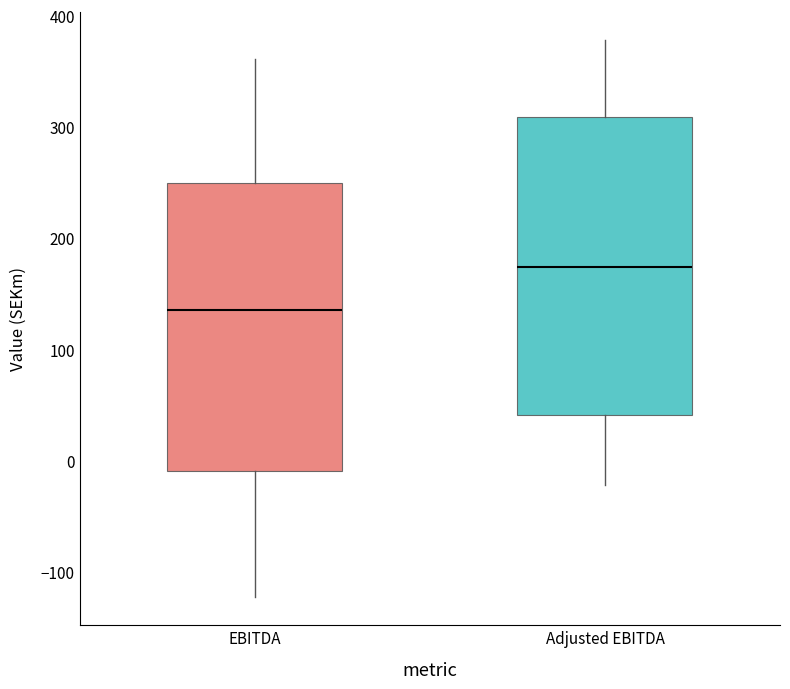

Reading left to right, read every box against the y-axis: the position of its median line, the range the box covers, and the ends of its whiskers. The values are not printed on the chart, so give them approximately, as read against the axis.

EBITDA: median 140, box -10 to 250, whiskers -120 to 360
Adjusted EBITDA: median 170, box 40 to 310, whiskers -20 to 380